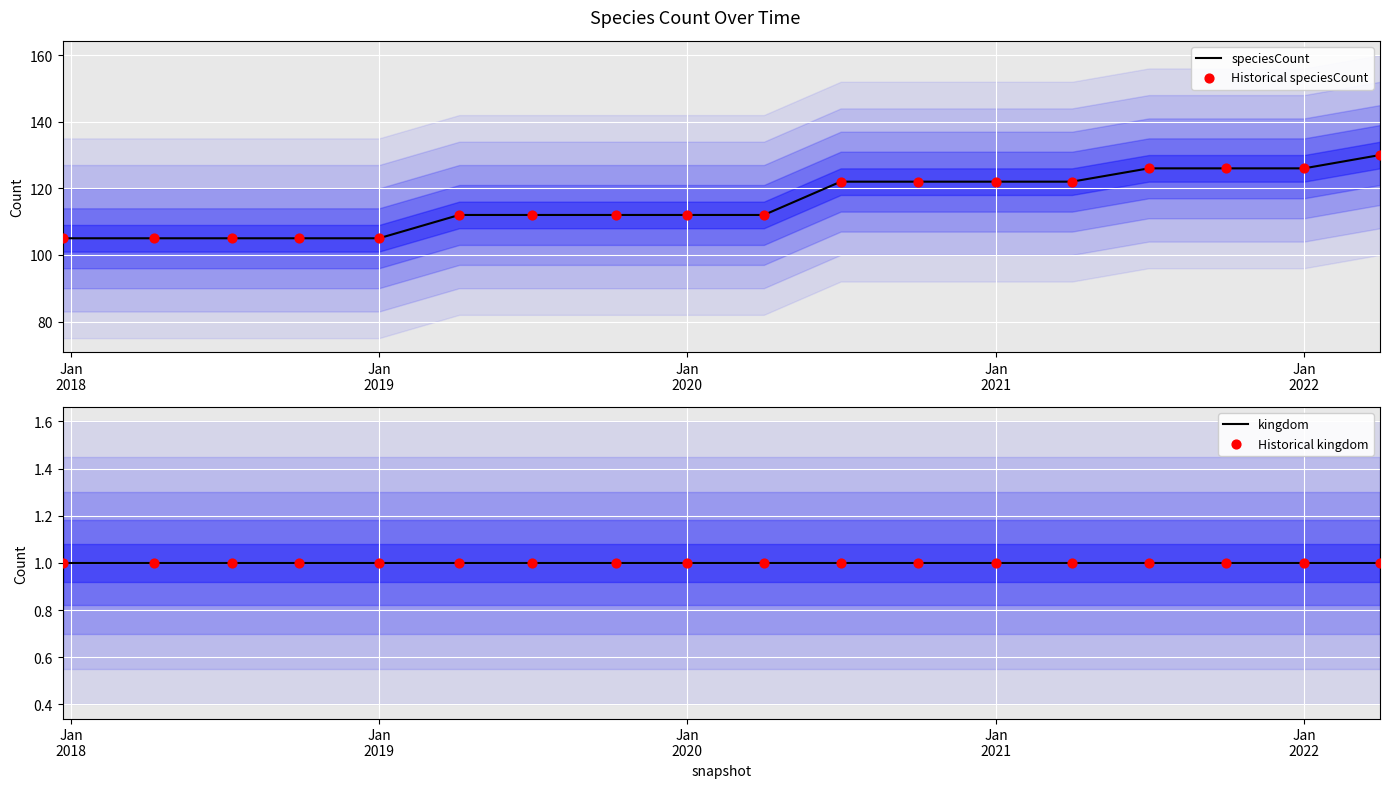

At how many categories does at least one series exceed 74?

18